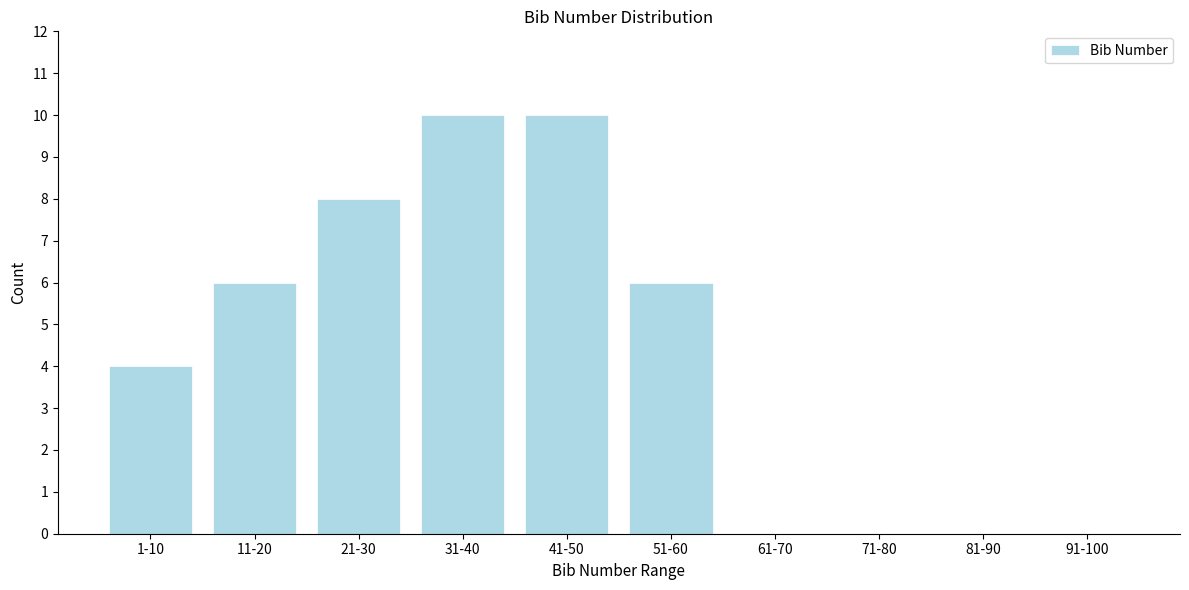

Reading left to right, what are all the values shown in this chart?

1-10=4	11-20=6	21-30=8	31-40=10	41-50=10	51-60=6	61-70=0	71-80=0	81-90=0	91-100=0